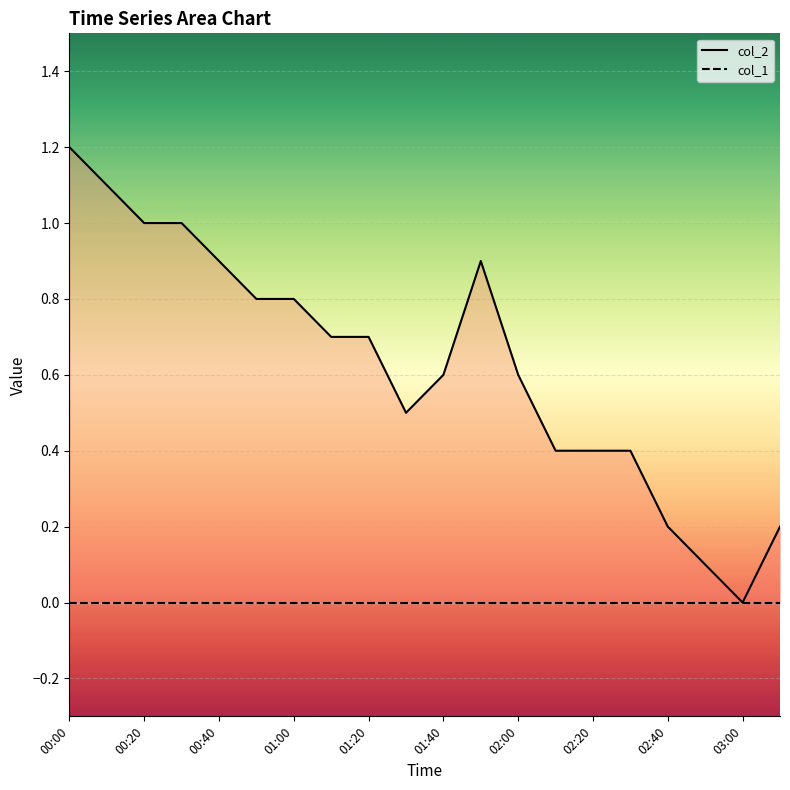

Rank the series by their maximum value, from lowest to highest.

col_1, col_2